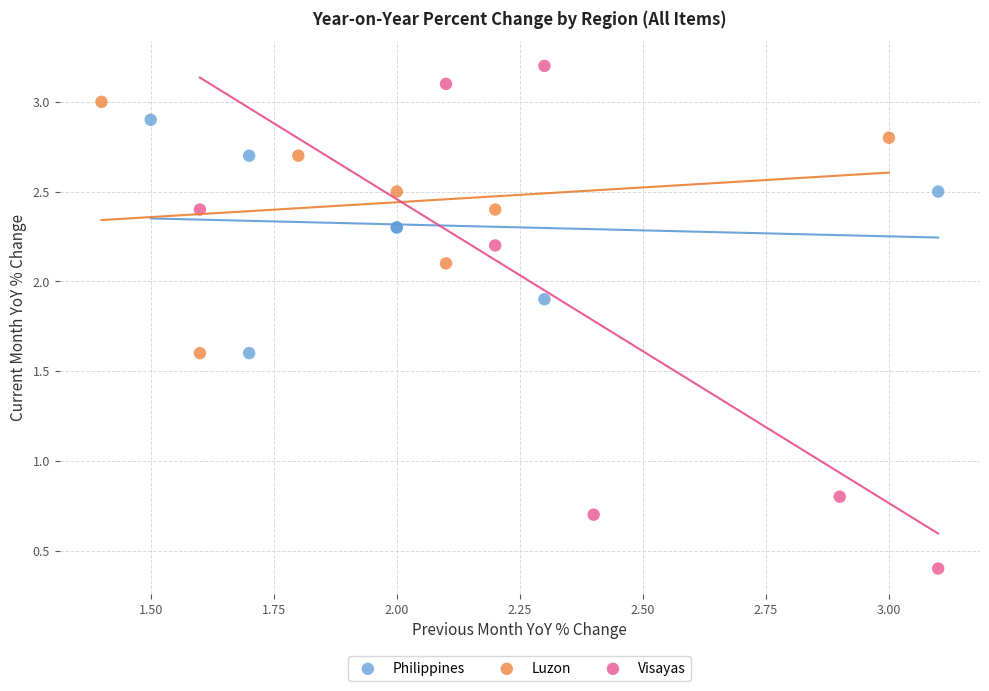

Which series has the largest Y range (max minus min)?

Visayas